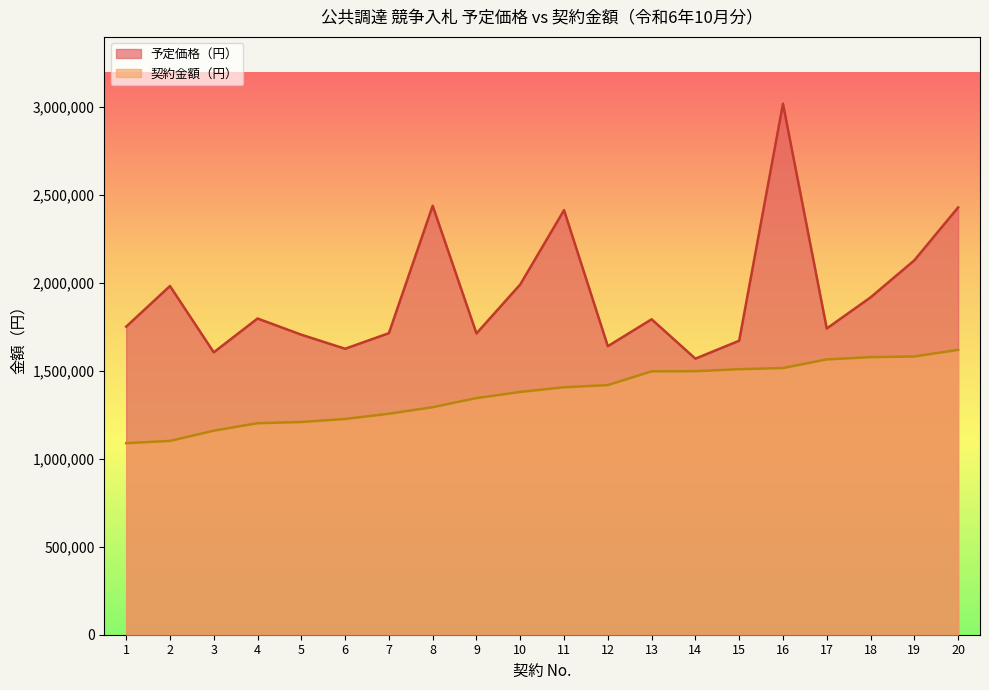

Does the chart display data point markers on the line(s)?

No